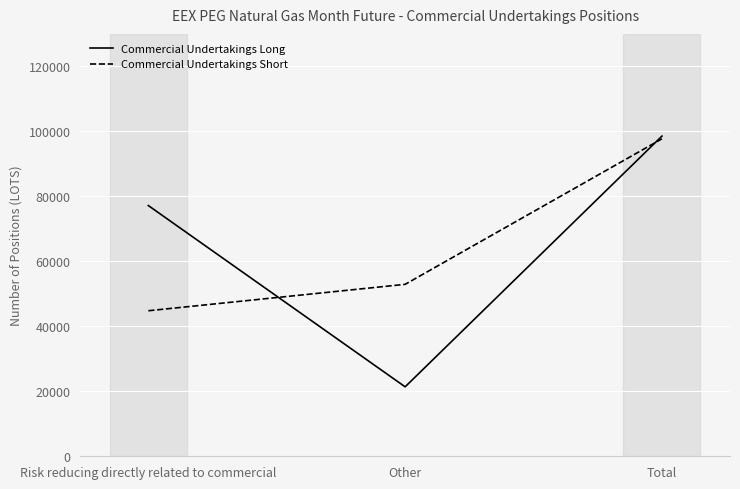

Does the chart have visible grid lines?

Yes